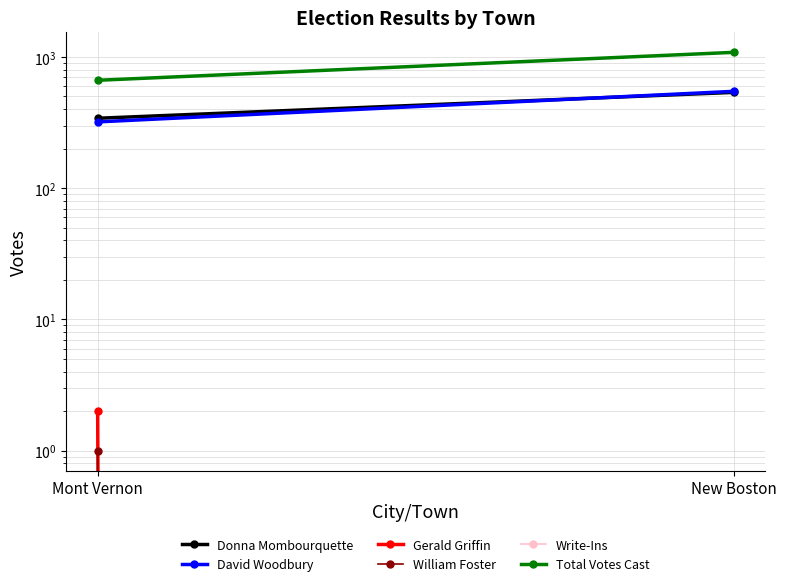

True or false: William Foster has a value of 1 at New Boston.

False